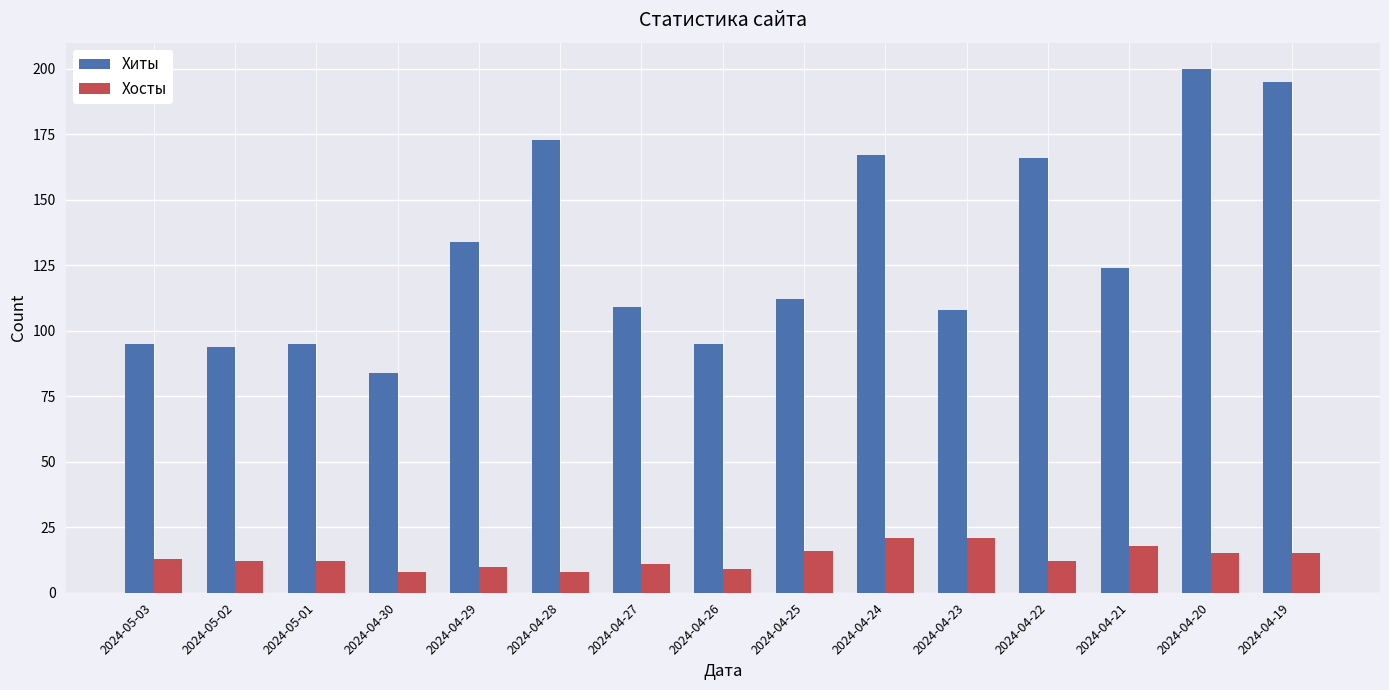

List the series in order of their overall mean, highest first.

Хиты, Хосты